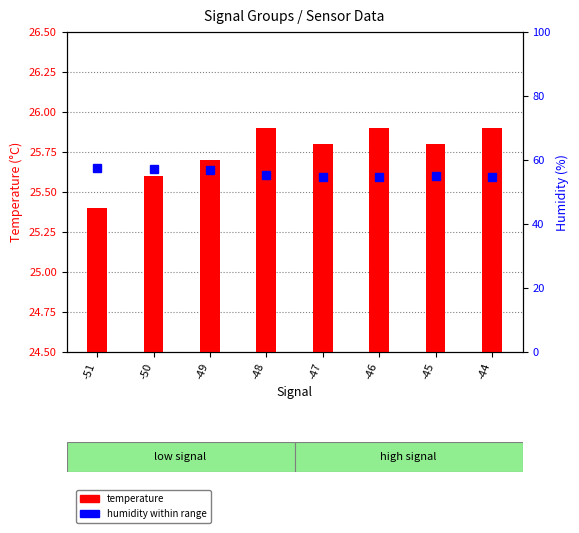

What are all the series names shown in the legend?

temperature, humidity